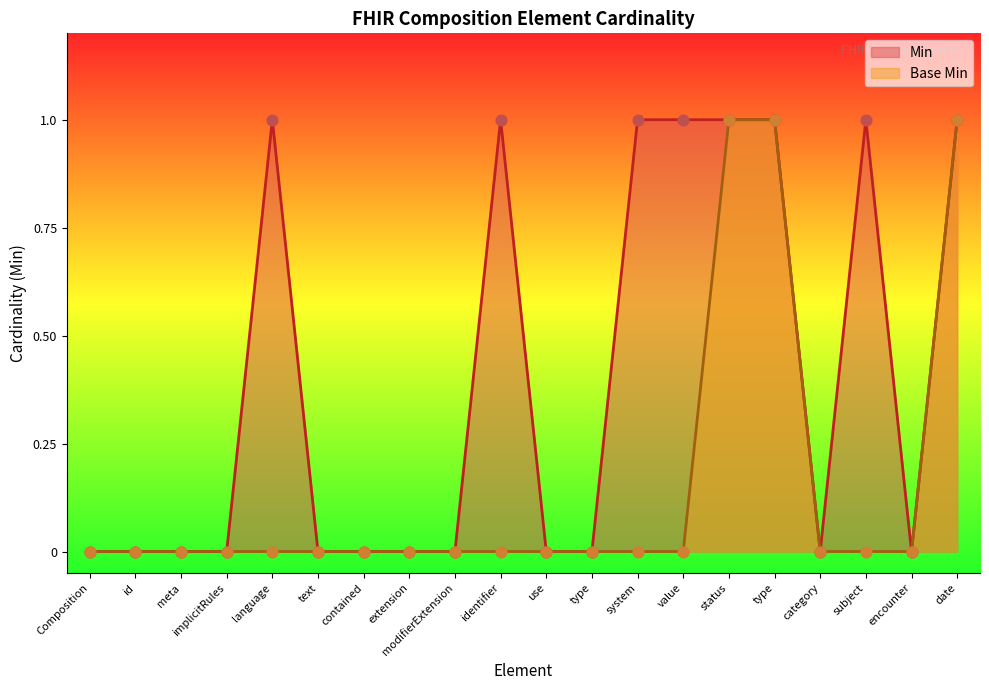

Which series contains the highest Y value?

Min